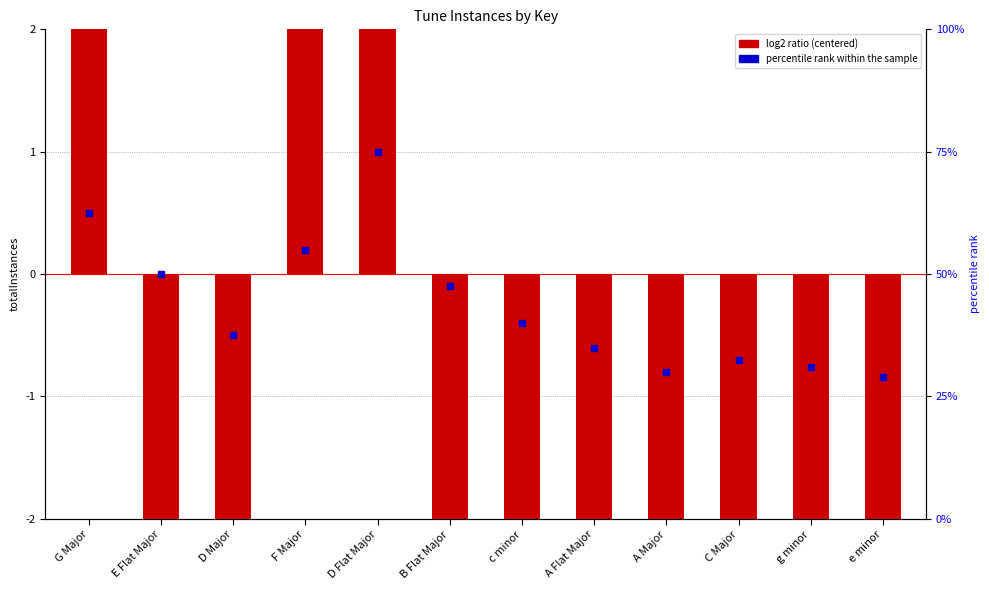

At which category is the sum across all series the highest?

D Flat Major